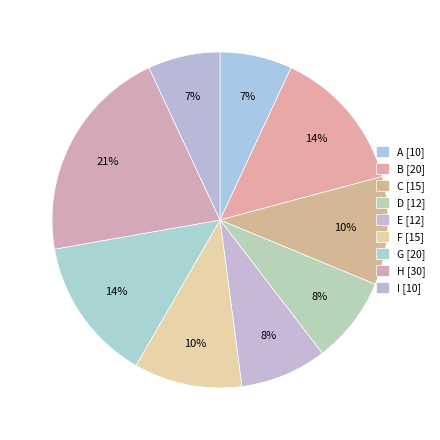

Between B and E, which is larger?

B